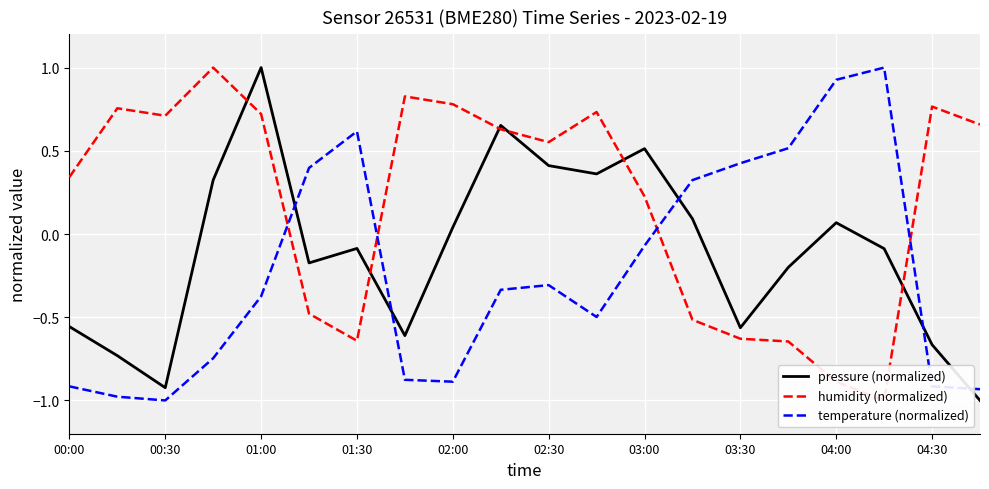

Is it true that temperature (normalized) equals -0.3 at 02:30?

True